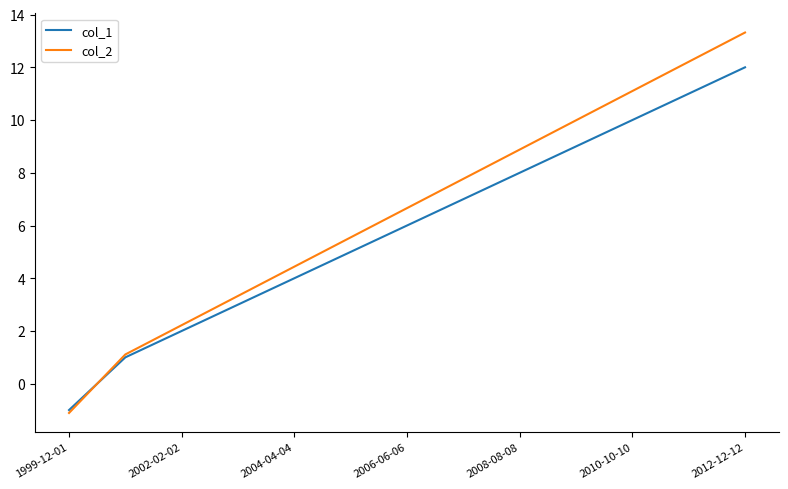

What is the average value of the col_1 series?

5.9